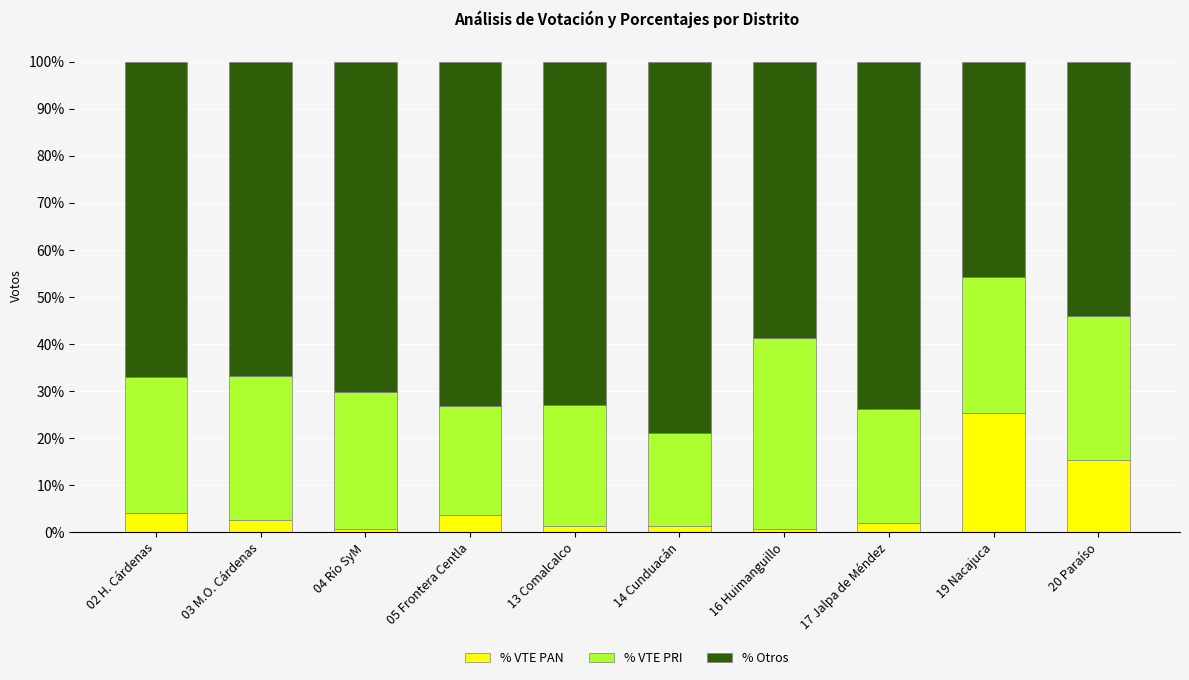

The % VTE PAN series shows 1.3 at 13 Comalcalco. True or false?

True